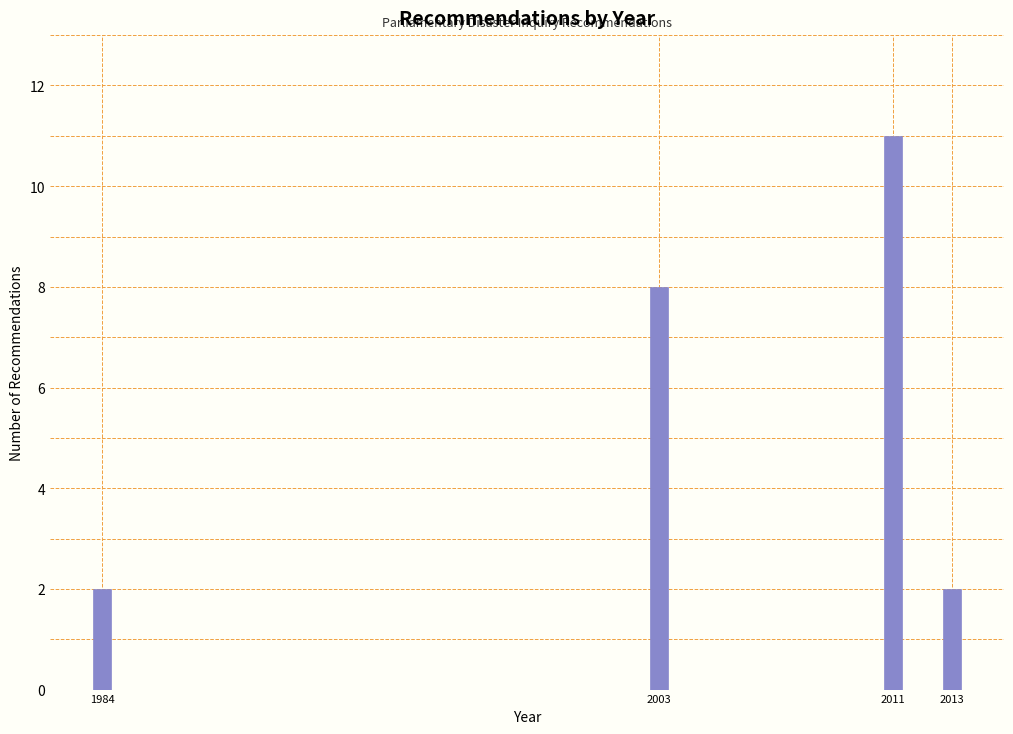

Reading left to right, list all the values displayed in this chart.

1984=2	2003=8	2011=11	2013=2